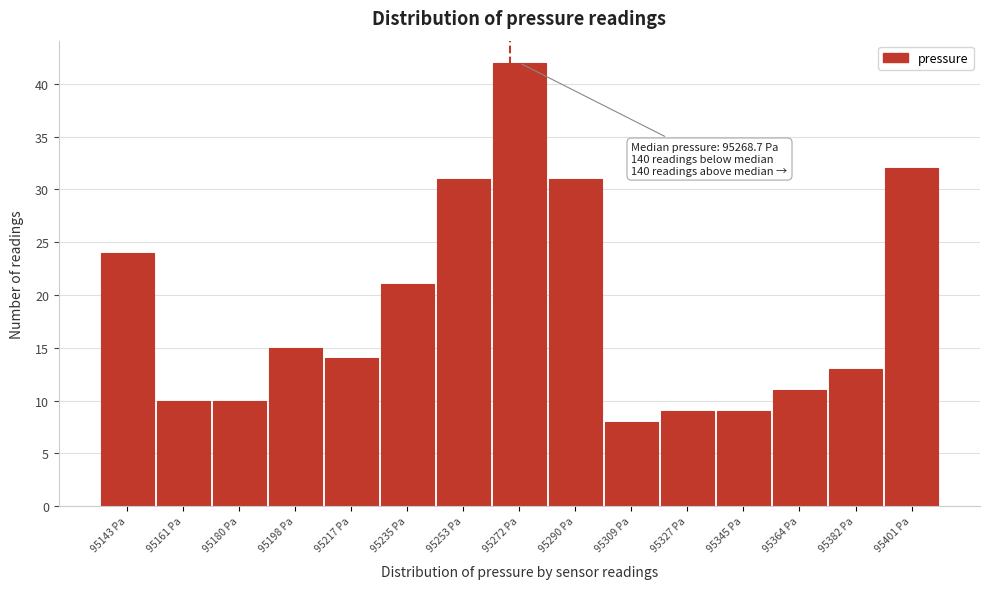

Over which range of the x-axis is the bar tallest?

95262 to 95282